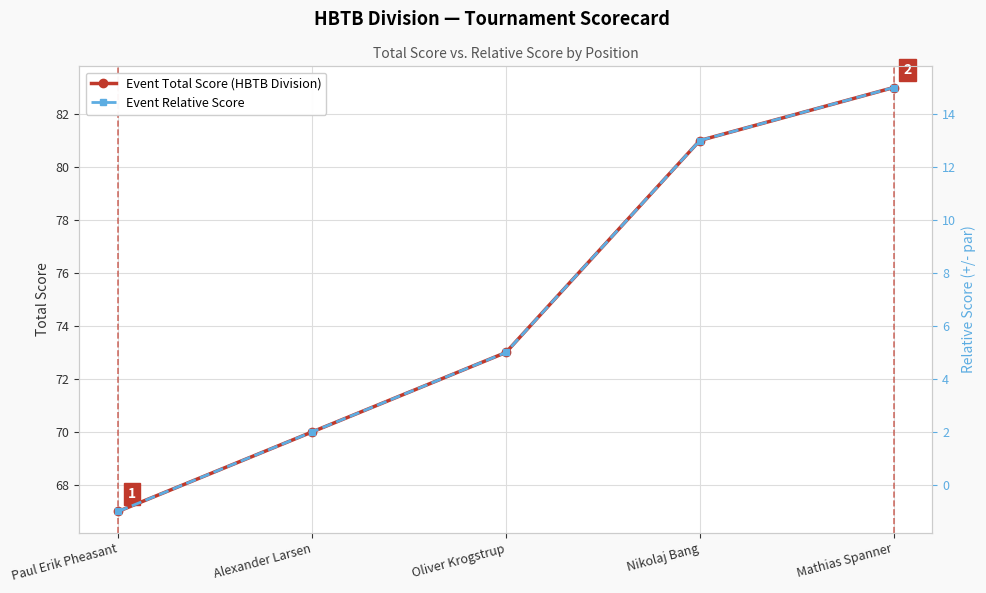

What is the highest value of the Event Relative Score series?

15